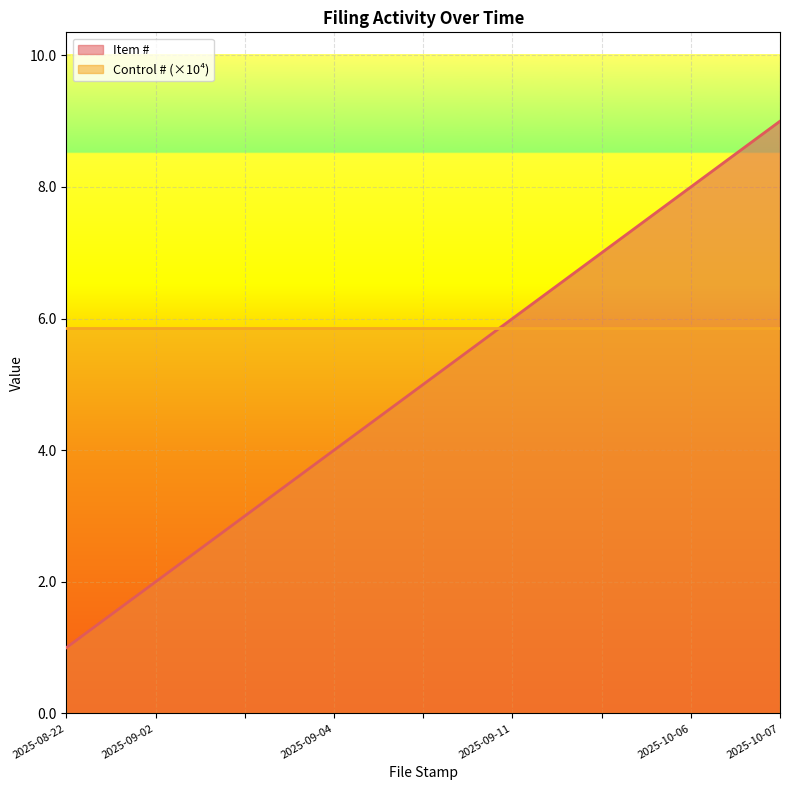

Which category has the highest value across all series?

2025-10-07